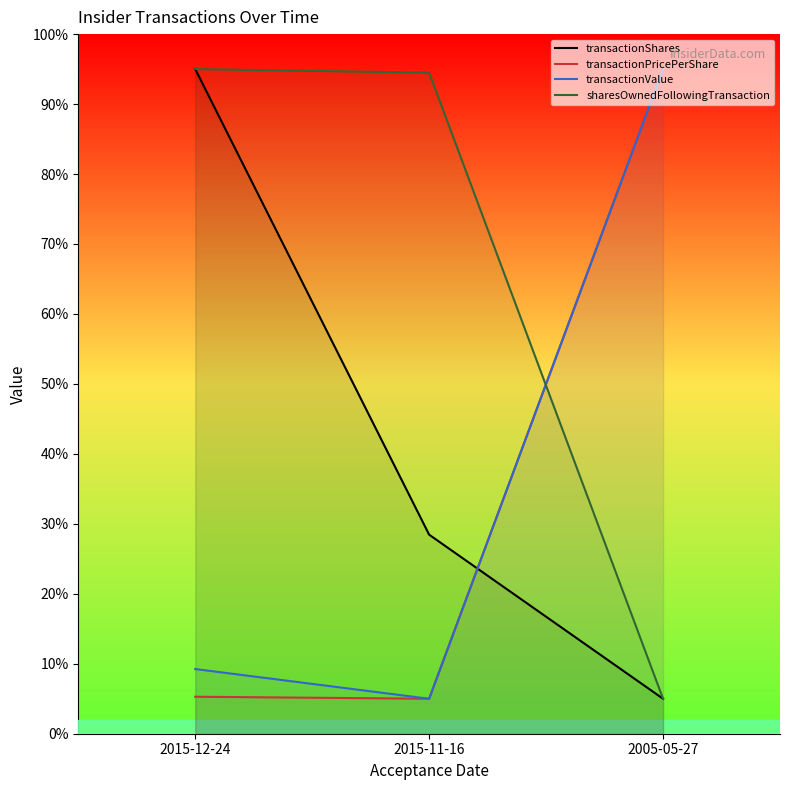

What is the label of the 2nd point from the left?

2015-11-16